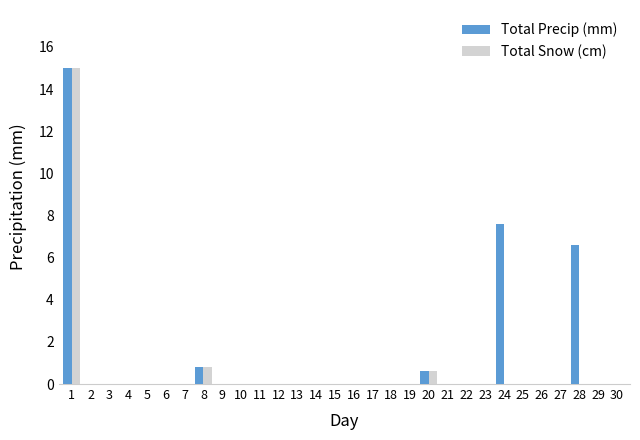

Does the chart contain stacked bars?

No